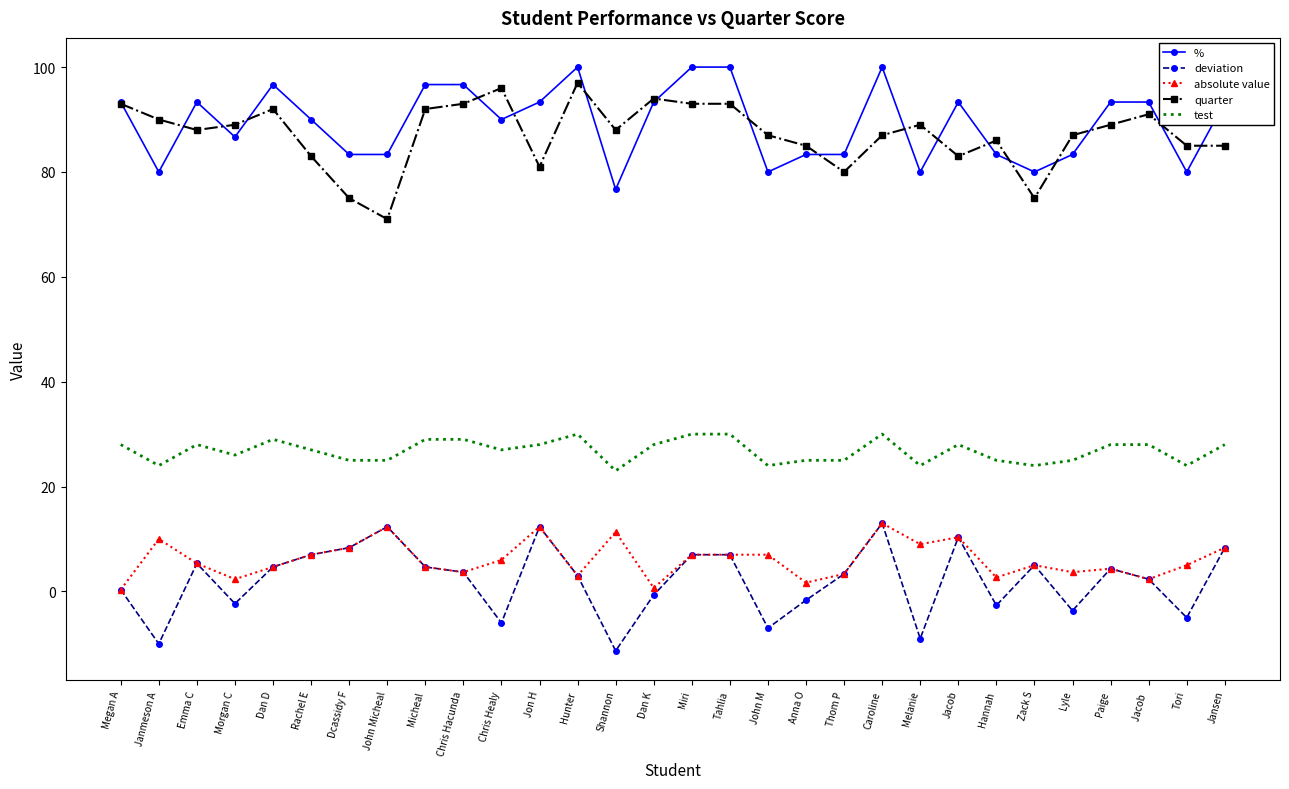

True or false: deviation has more than 2 interior local peaks.

True